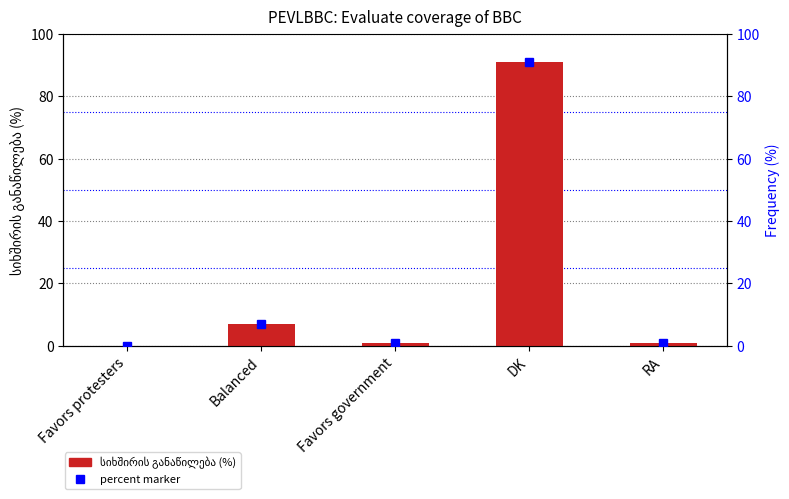

List the labels in order of value, smallest first.

Favors protesters, Favors government, RA, Balanced, DK